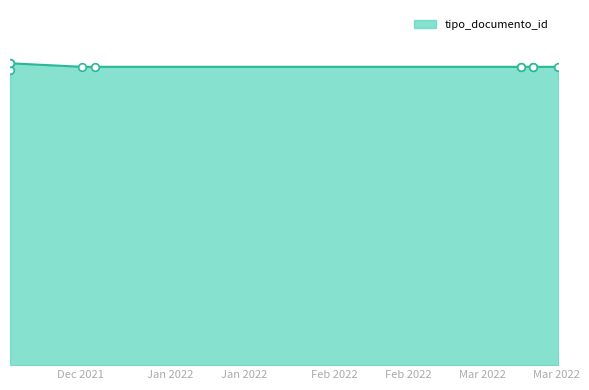

Is this an area chart (filled region under the line)?

Yes